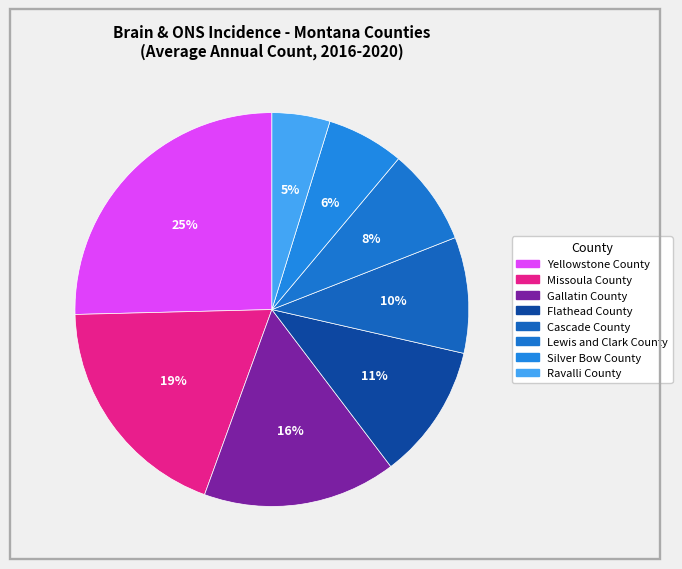

Combined, do Lewis and Clark County and Yellowstone County account for over 50%?

No